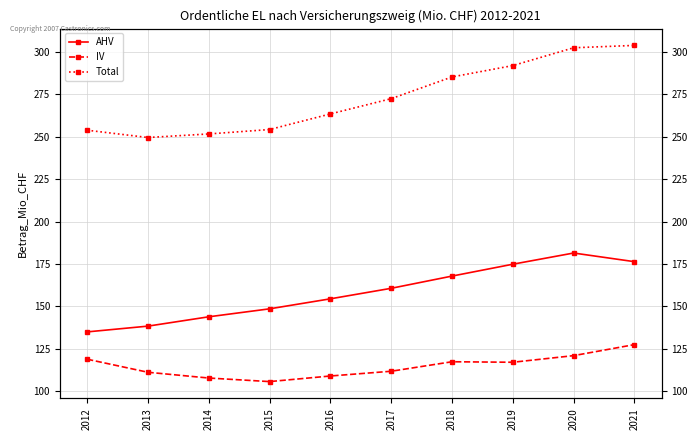

True or false: IV has more than 2 points higher than both neighbors.

False